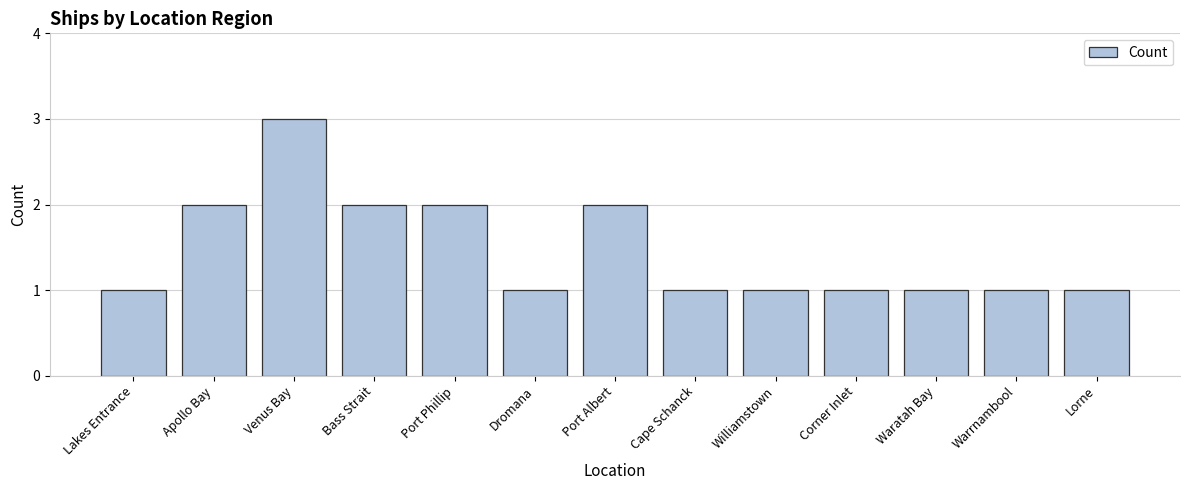

What is the value of the 13th bar from the left?

1